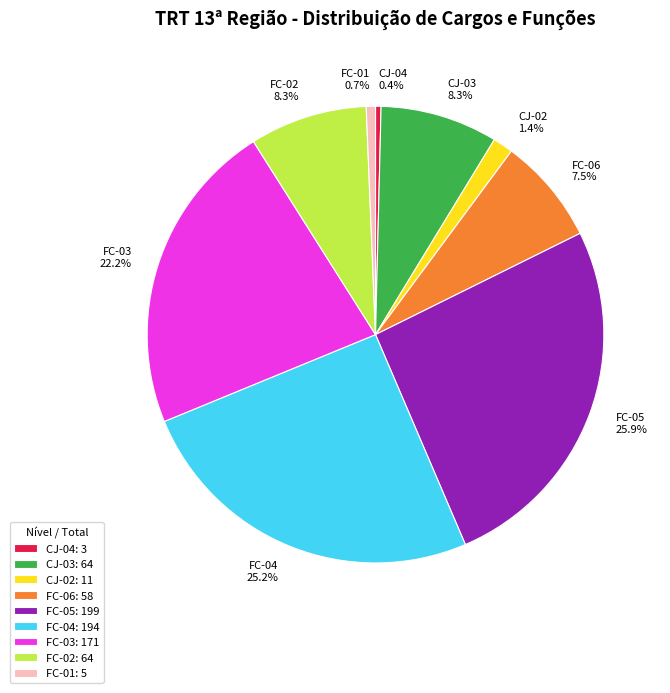

How much of the chart is everything except CJ-04 0.4%?

99.6%